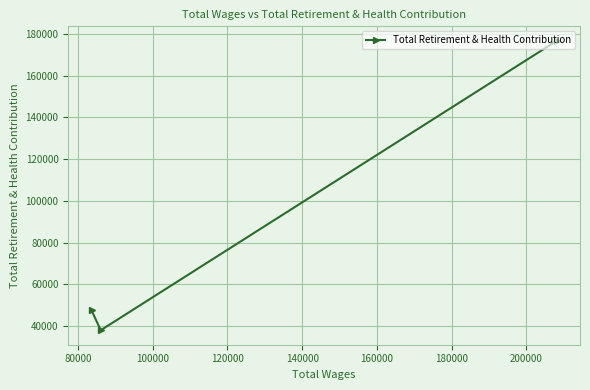

Reading left to right, what are all the values shown in this chart?

47625	38048	176617